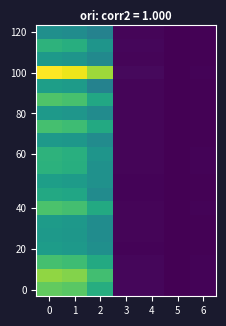

What is the total value across all series at 4?

1786